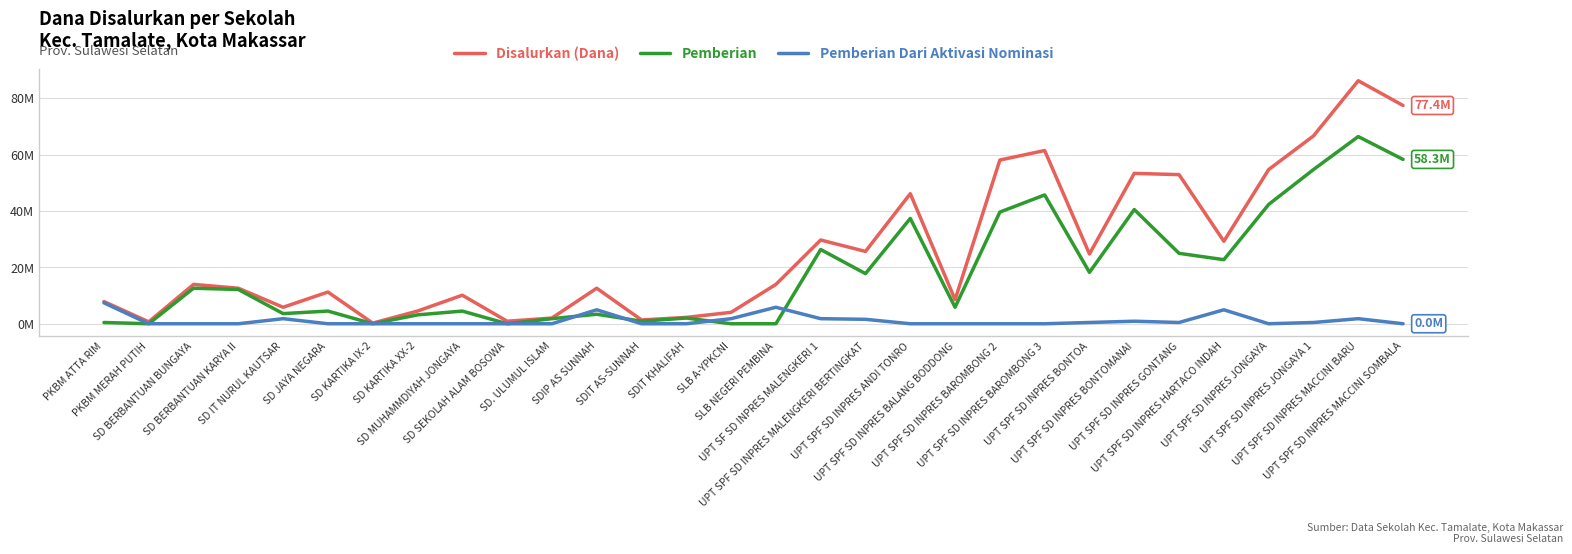

What are all the series names shown in the legend?

Disalurkan (Dana), Pemberian, Pemberian Dari Aktivasi Nominasi